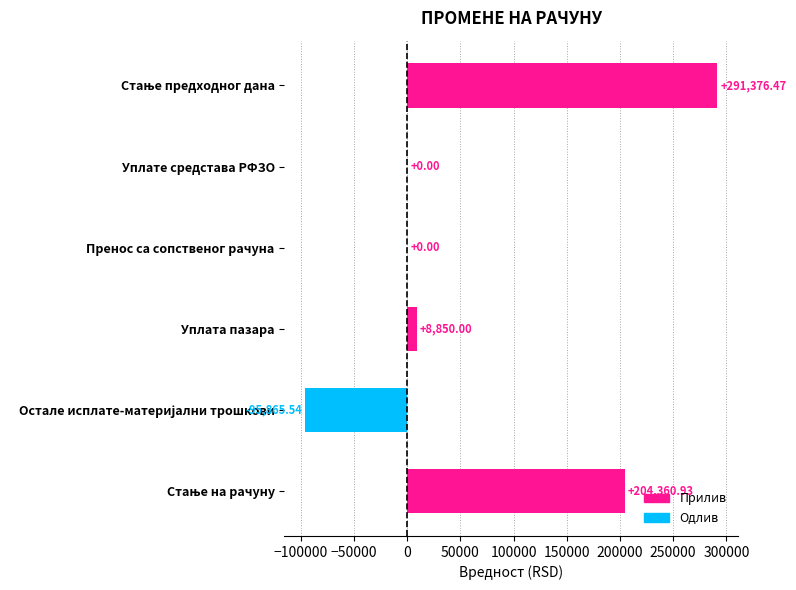

At which label is the value closest to 97755?

Уплата пазара